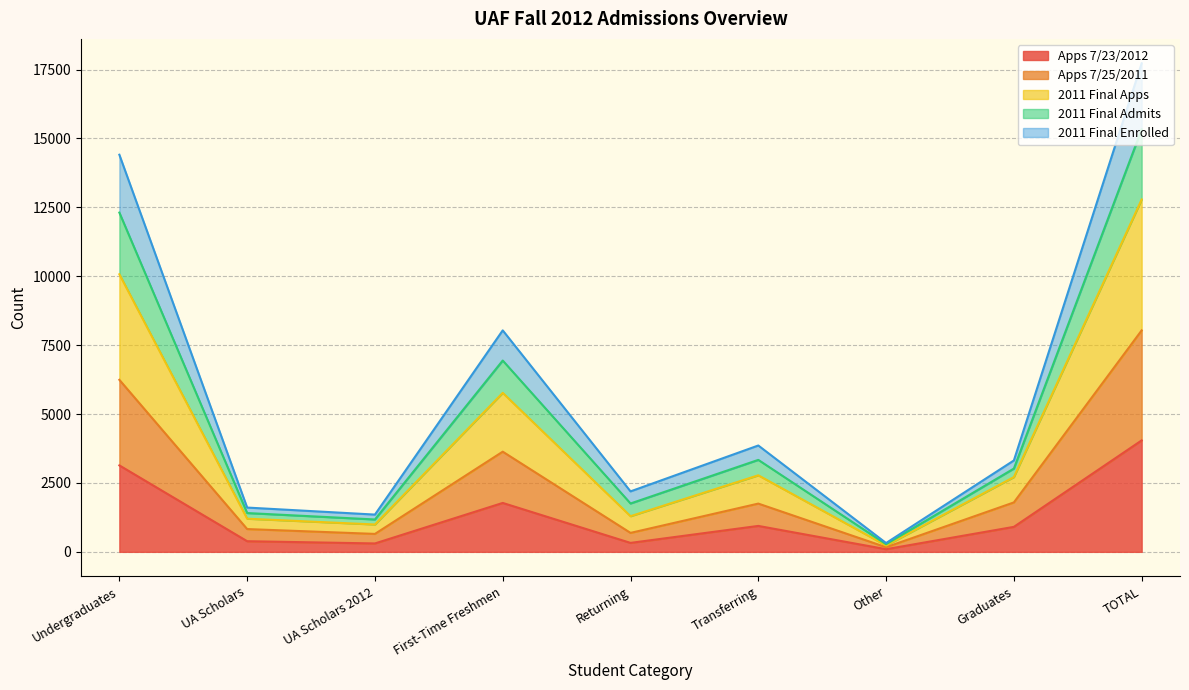

Where is Apps 7/23/2012 nearest to the value 2070?

First-Time Freshmen